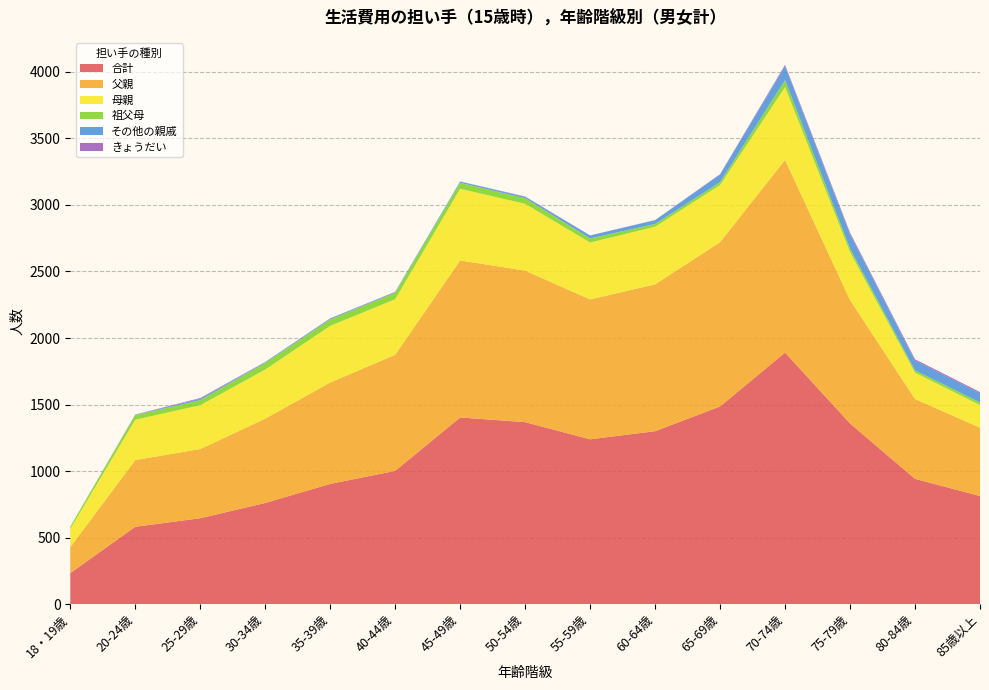

Reading right to left, what are all the values shown in this chart?

合計: 813	942	1358	1891	1486	1300	1239	1368	1403	1002	904	761	646	582	234
父親: 513	600	927	1447	1234	1103	1051	1138	1180	872	762	633	520	501	195
母親: 170	198	361	547	429	433	427	502	538	417	425	369	329	303	138
祖父母: 20	17	26	52	22	21	31	42	45	49	48	50	38	35	16
その他の親戚: 69	73	108	106	57	28	22	11	9	5	7	5	11	2	0
きょうだい: 9	10	11	9	3	1	1	2	1	2	2	2	5	2	0